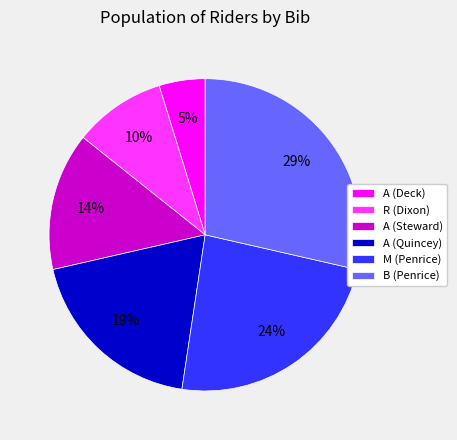

Is there any slice that represents more than half of the pie?

No